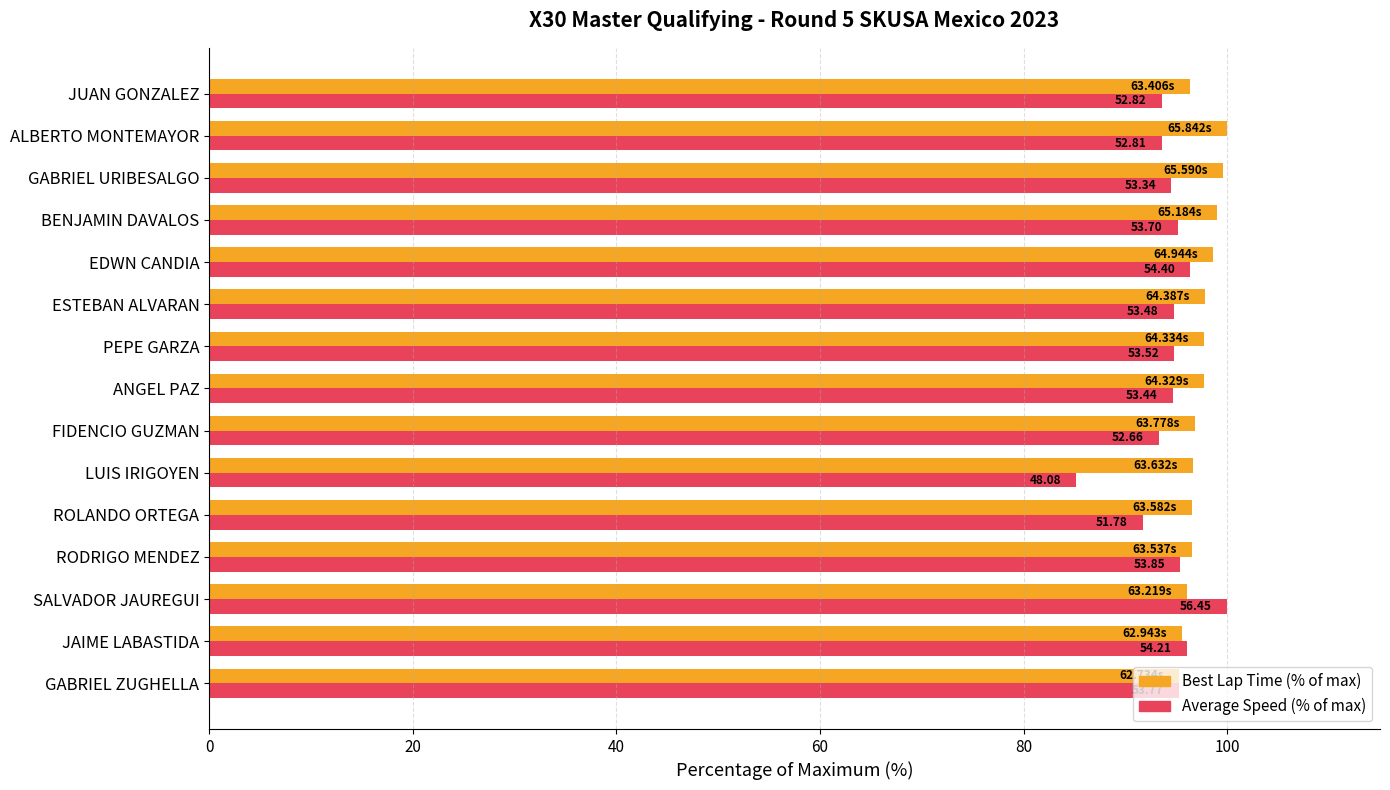

What is the minimum value for Average Speed (% of max)?

85.2